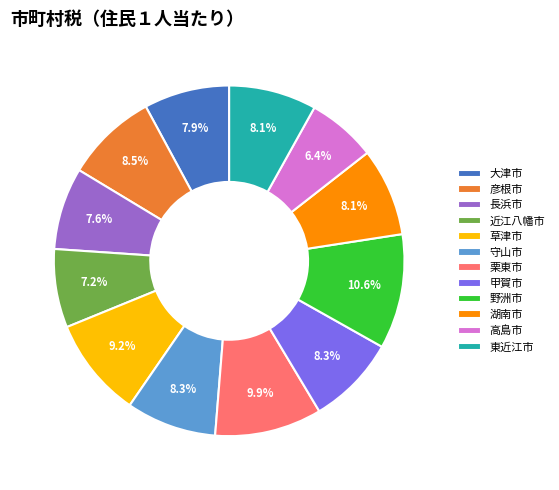

What percentage do 栗東市 and 草津市 together represent?

19.1%